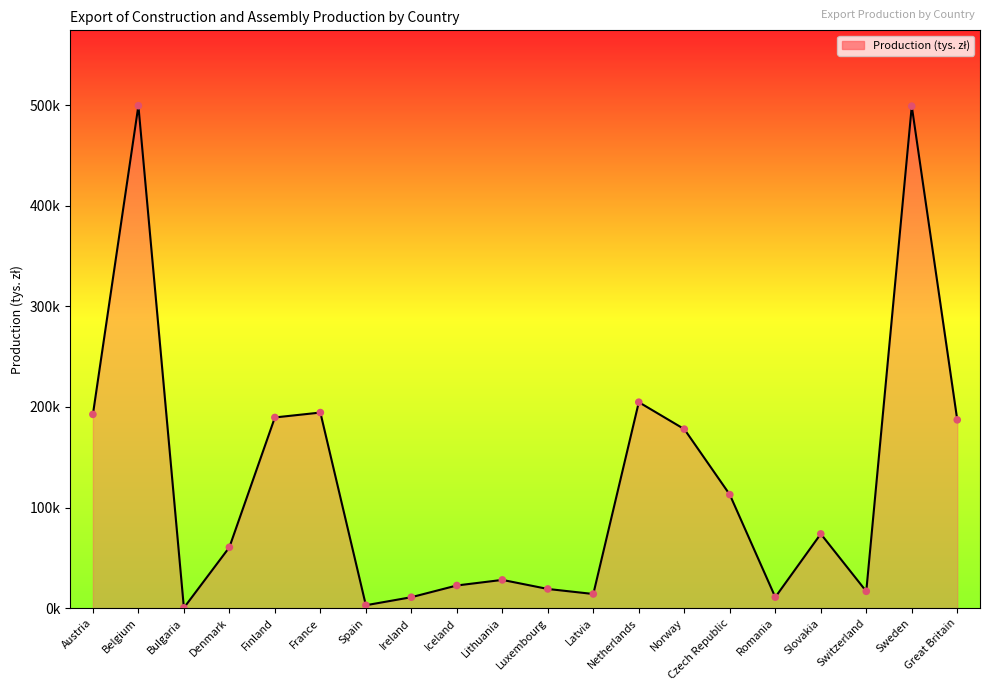

What is the change in value from Latvia to Norway?

+163851.8